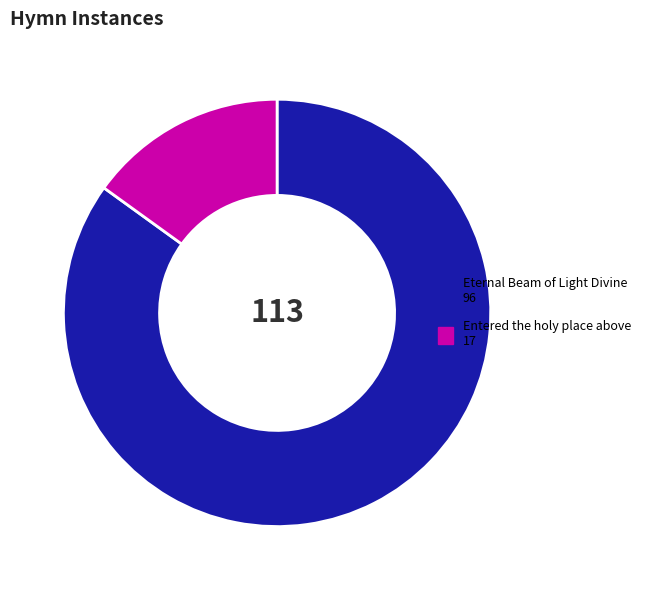

Rank the categories by value from lowest to highest.

Entered the holy place above, Eternal Beam of Light Divine